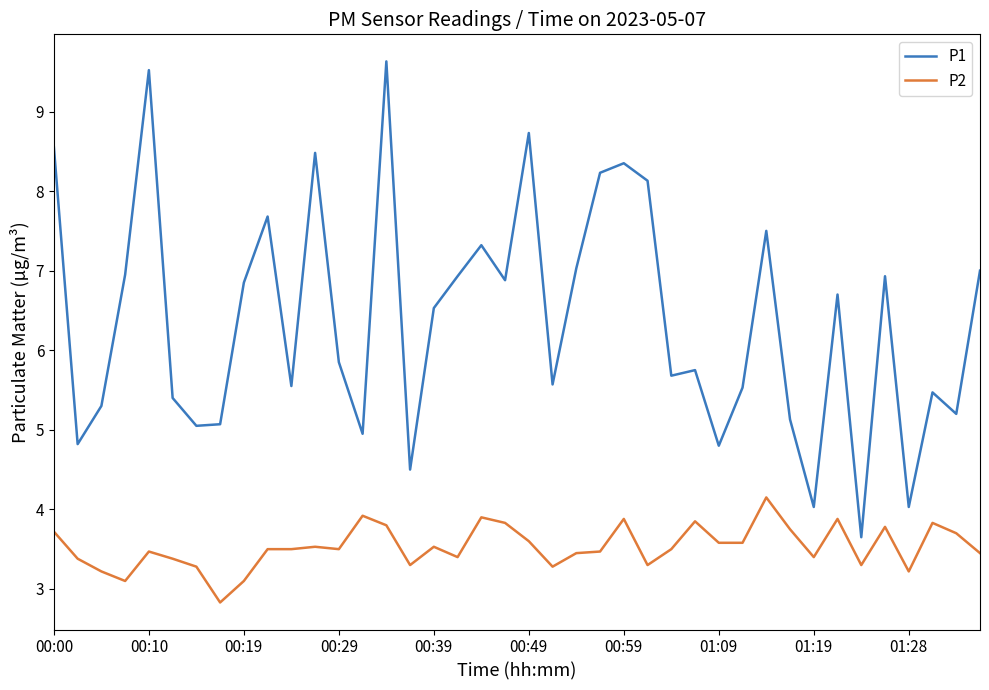

What is the smallest value displayed?

2.8